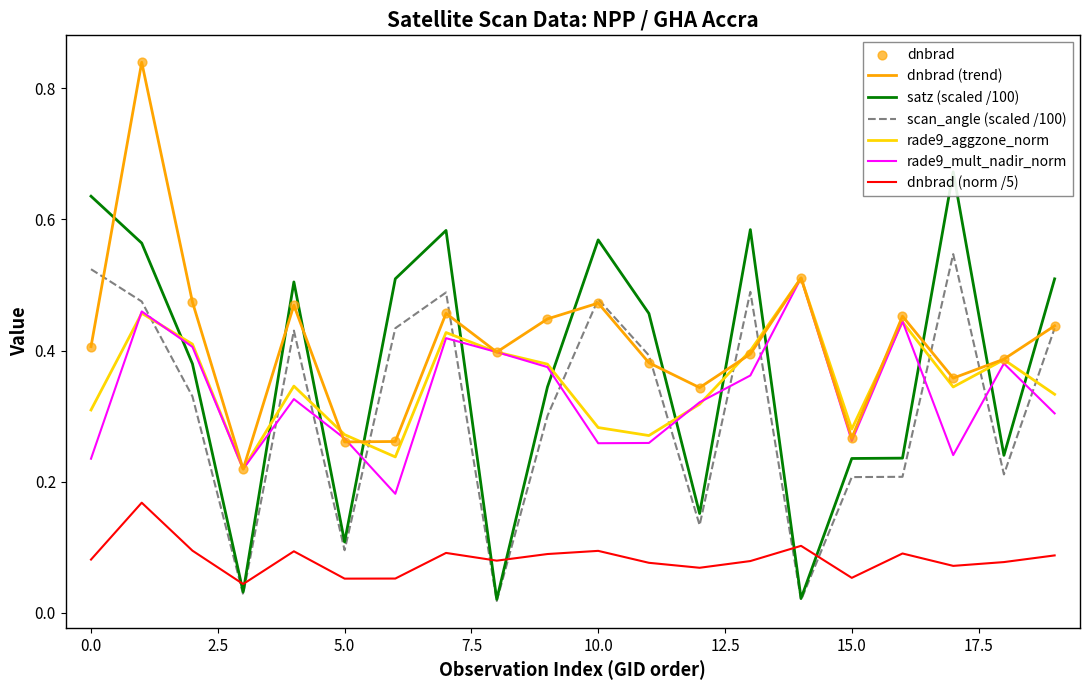

Which series reaches the maximum Y coordinate?

dnbrad